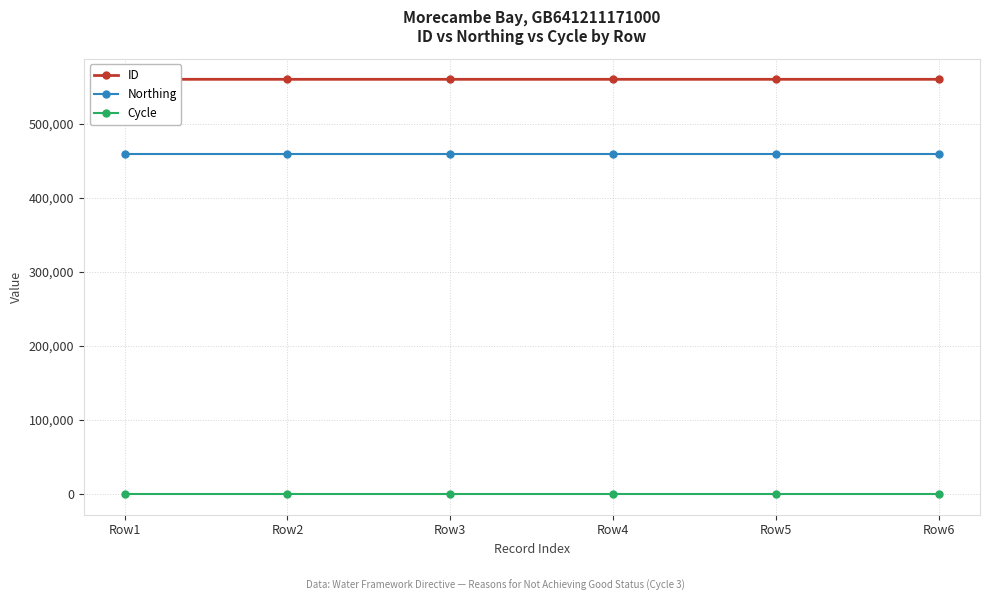

Which series has the widest spread of values?

ID